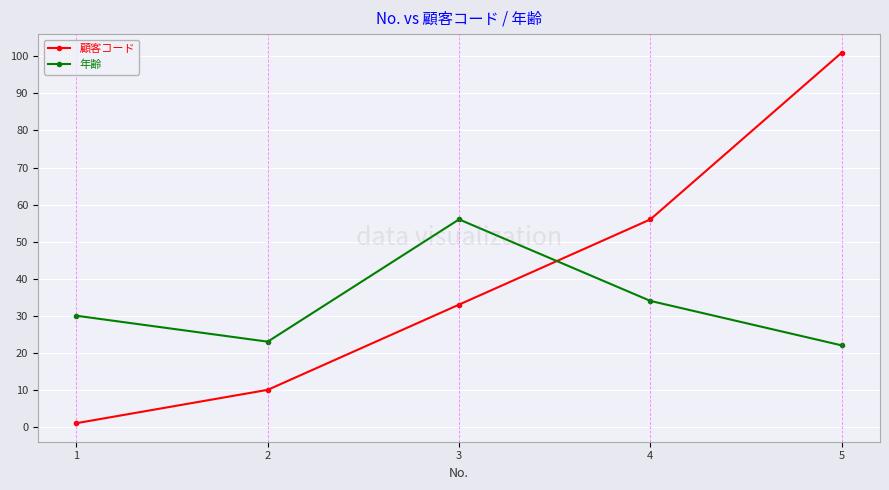

True or false: 年齢 and 顧客コード cross at least once.

True